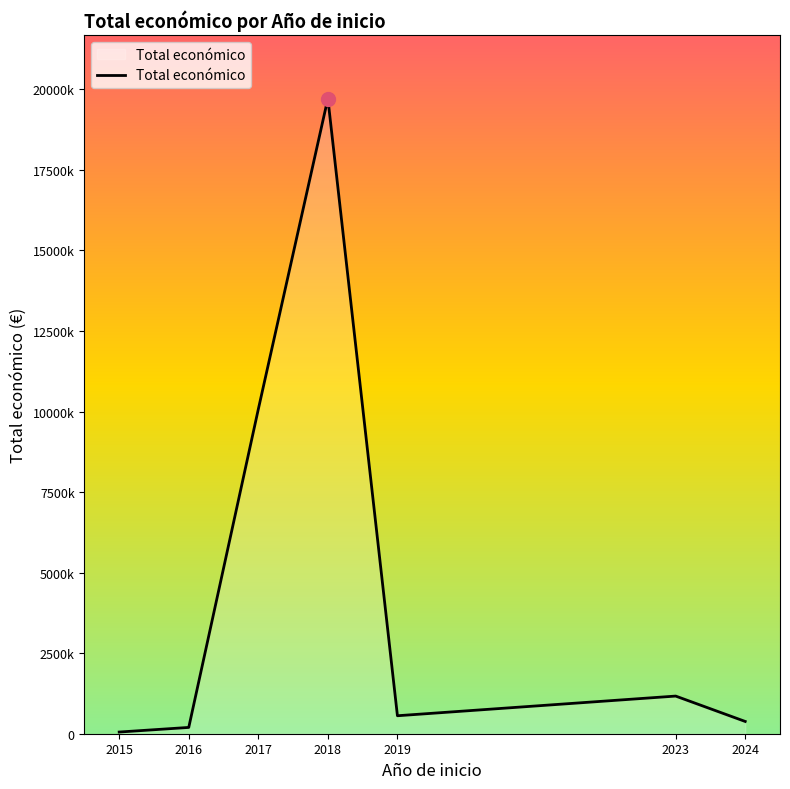

Where does the data first go above 558011?

2017